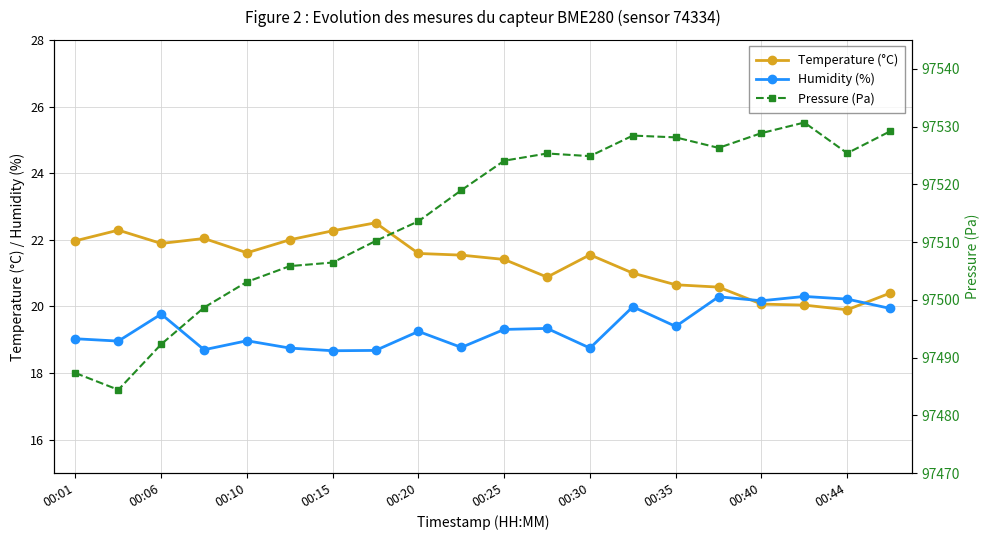

How many series are shown in this chart?

3